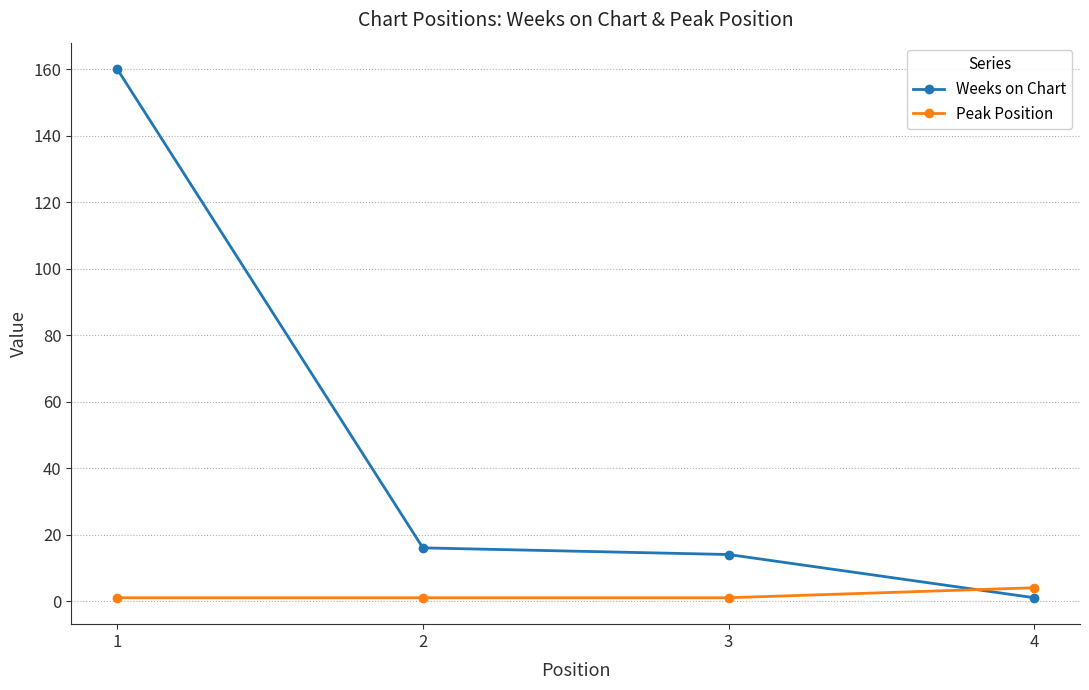

Count the number of categories in the chart.

4